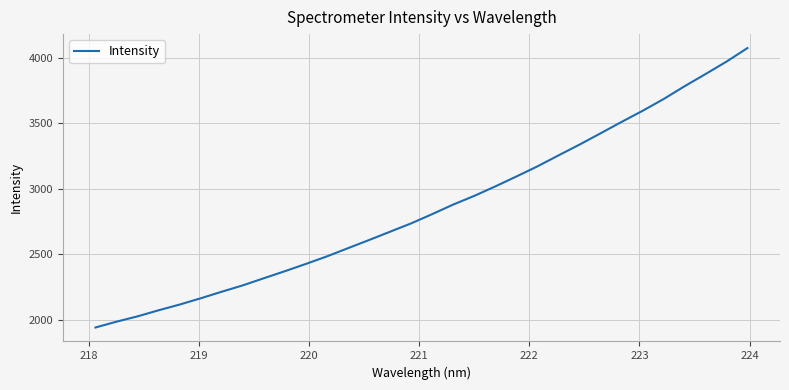

What is the difference between the maximum and minimum values?

2130.1